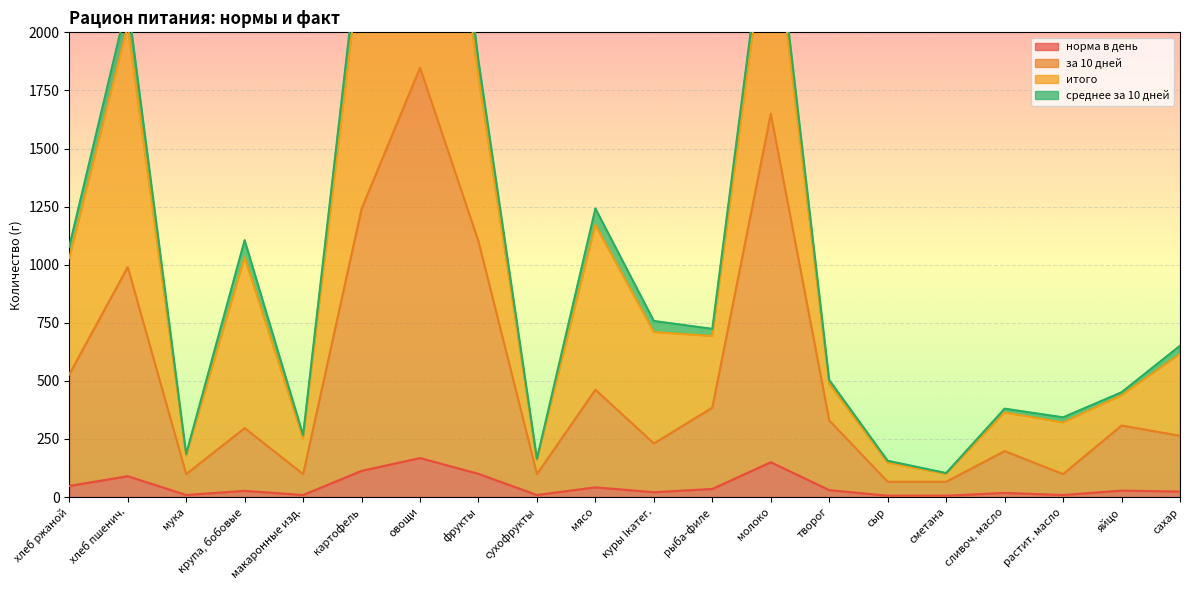

What is the difference between the highest and lowest values at хлеб пшенич.?

900.0